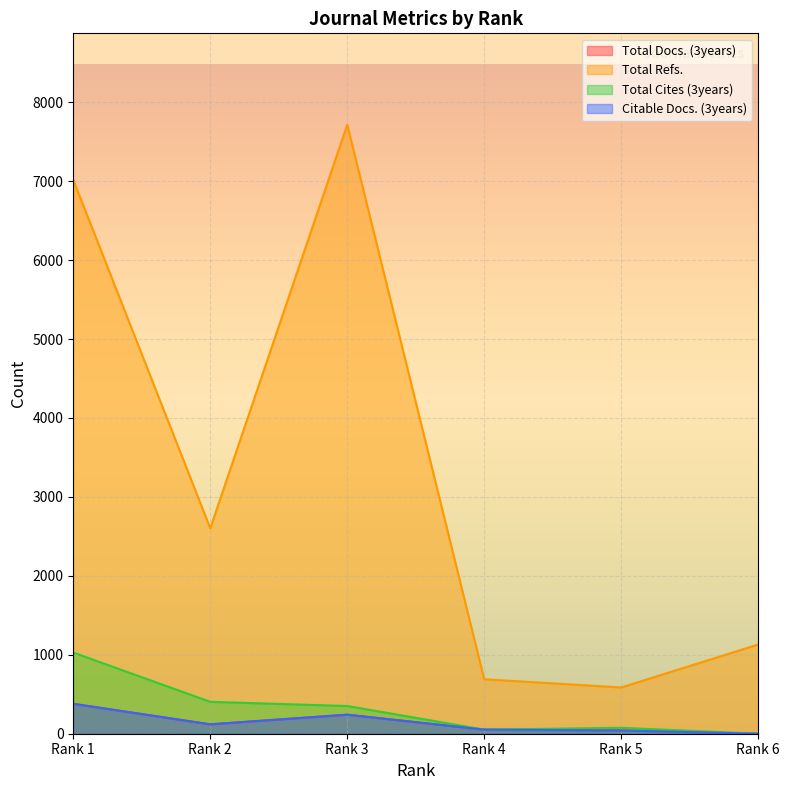

Count the number of data series in this chart.

4